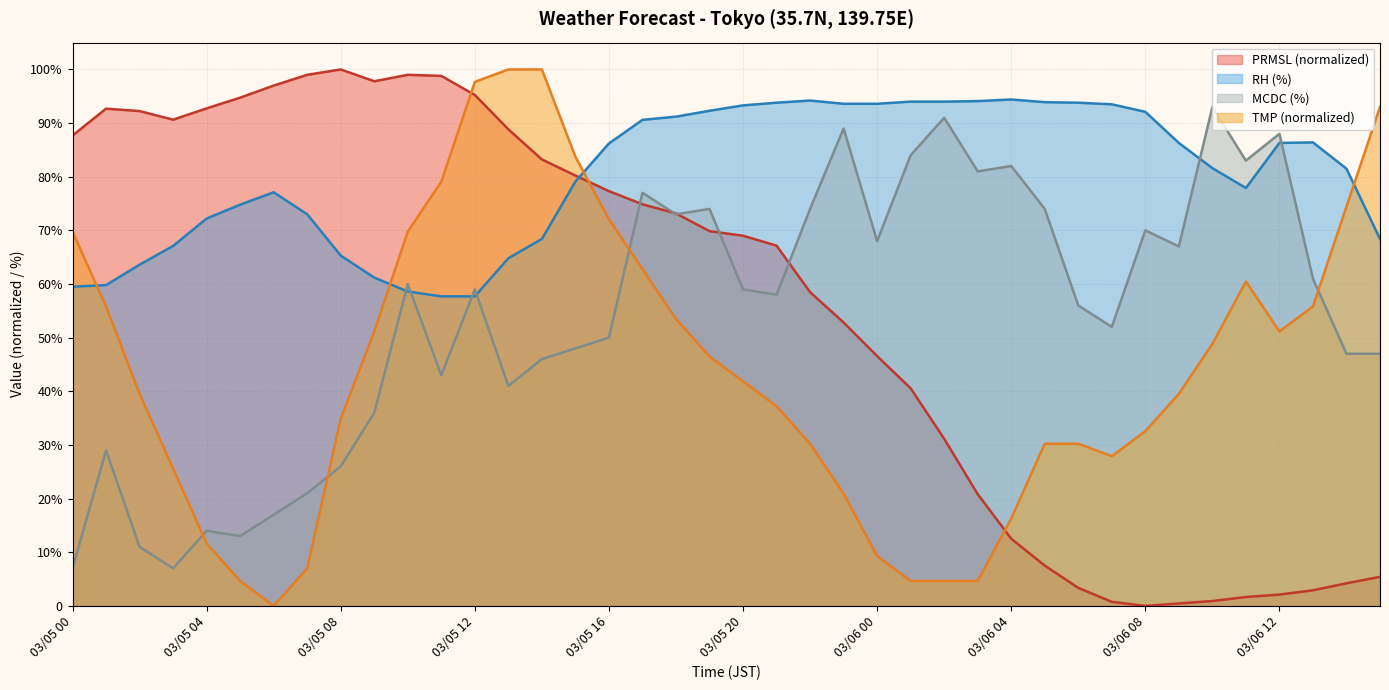

What is the sum of the MCDC values at 03/05 12 and 03/05 17?

136.0